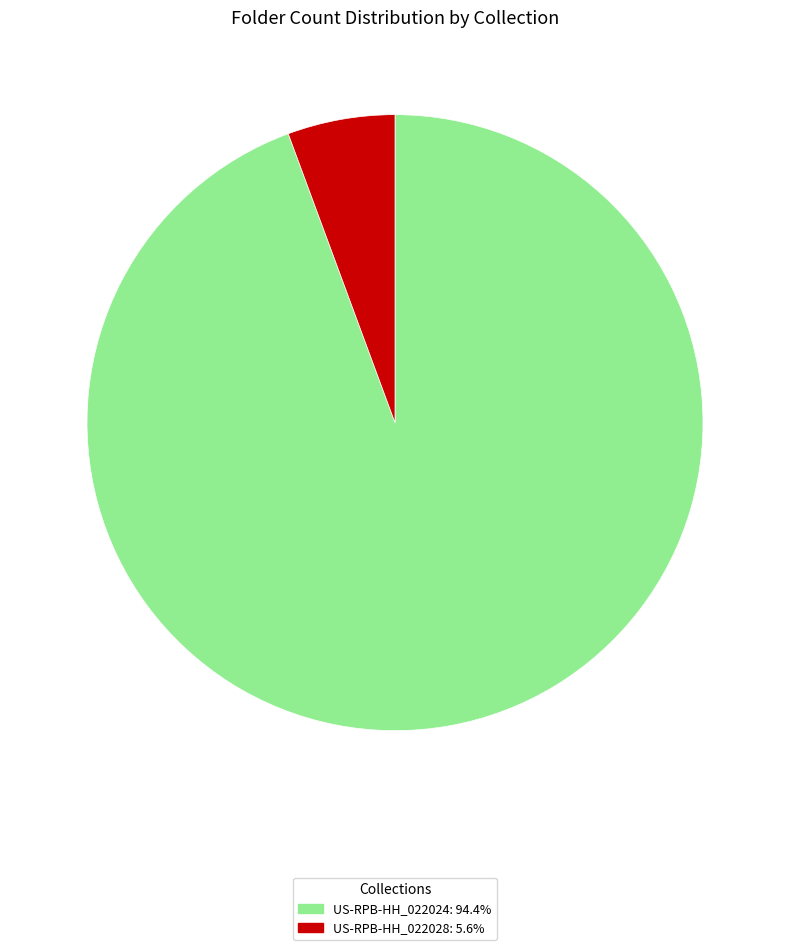

How many segments does this pie chart have?

2